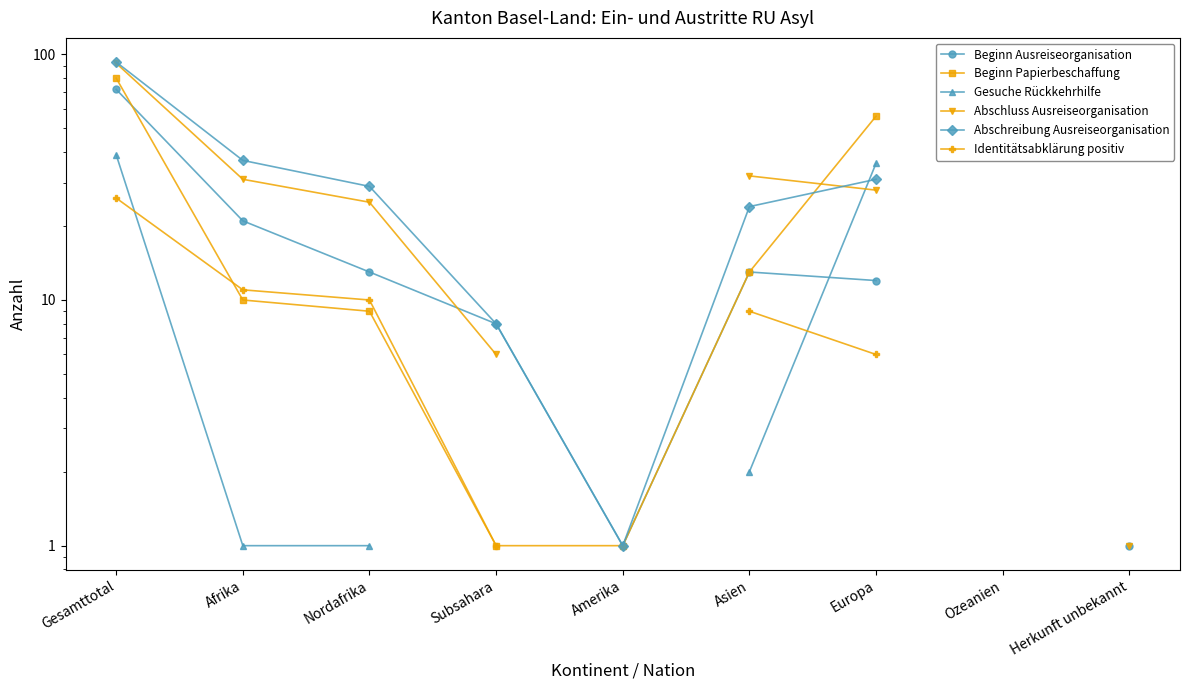

At which category does the chart reach its minimum across all series?

Amerika